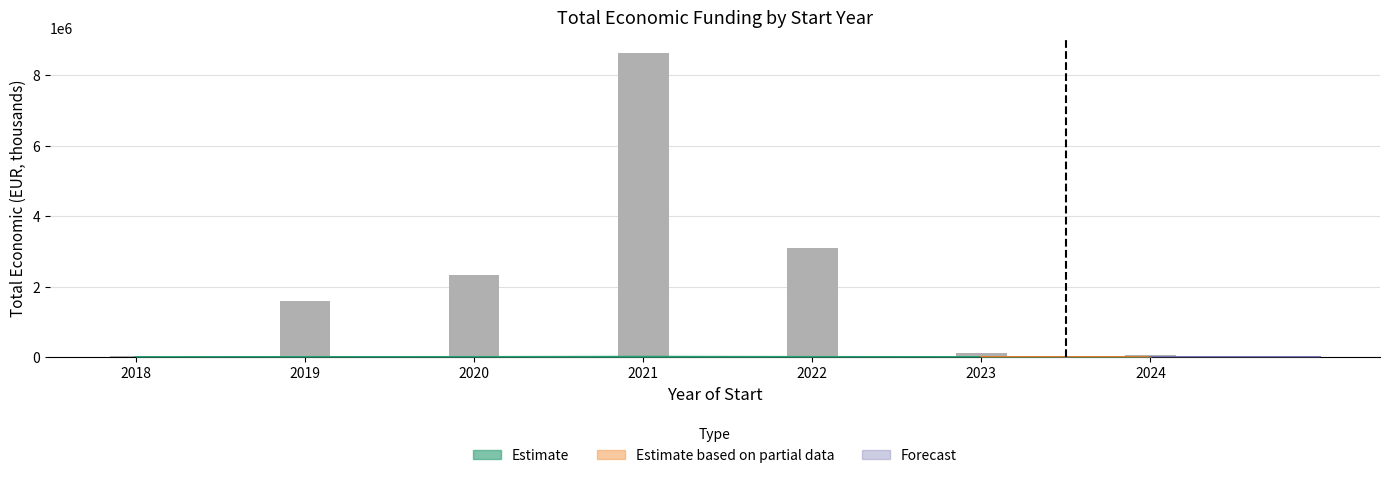

How many values exceed 1611257?

4